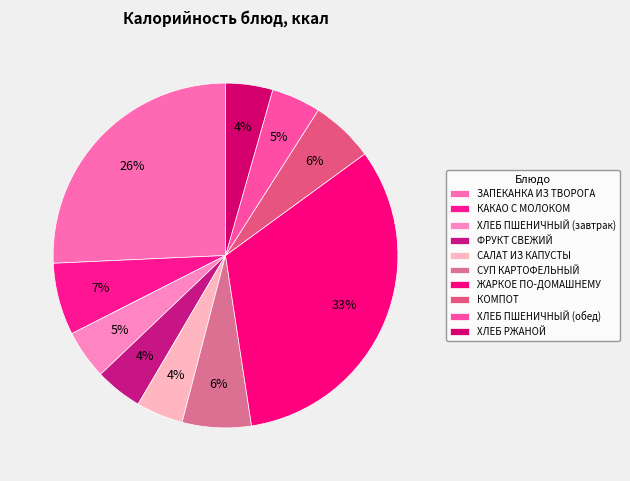

How many segments does this pie chart have?

10